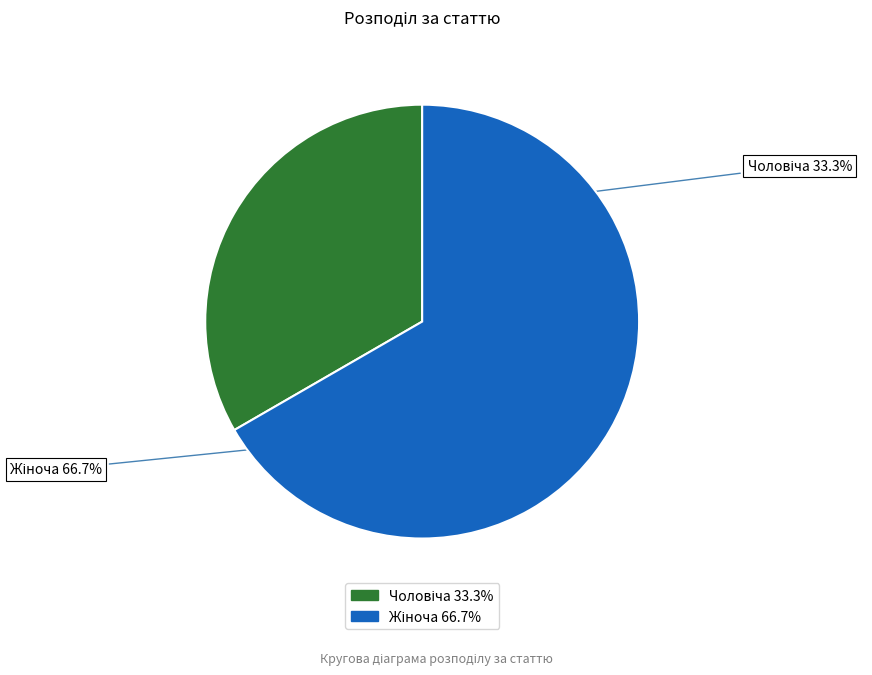

Is it true that Чоловіча is 39% of the pie?

False